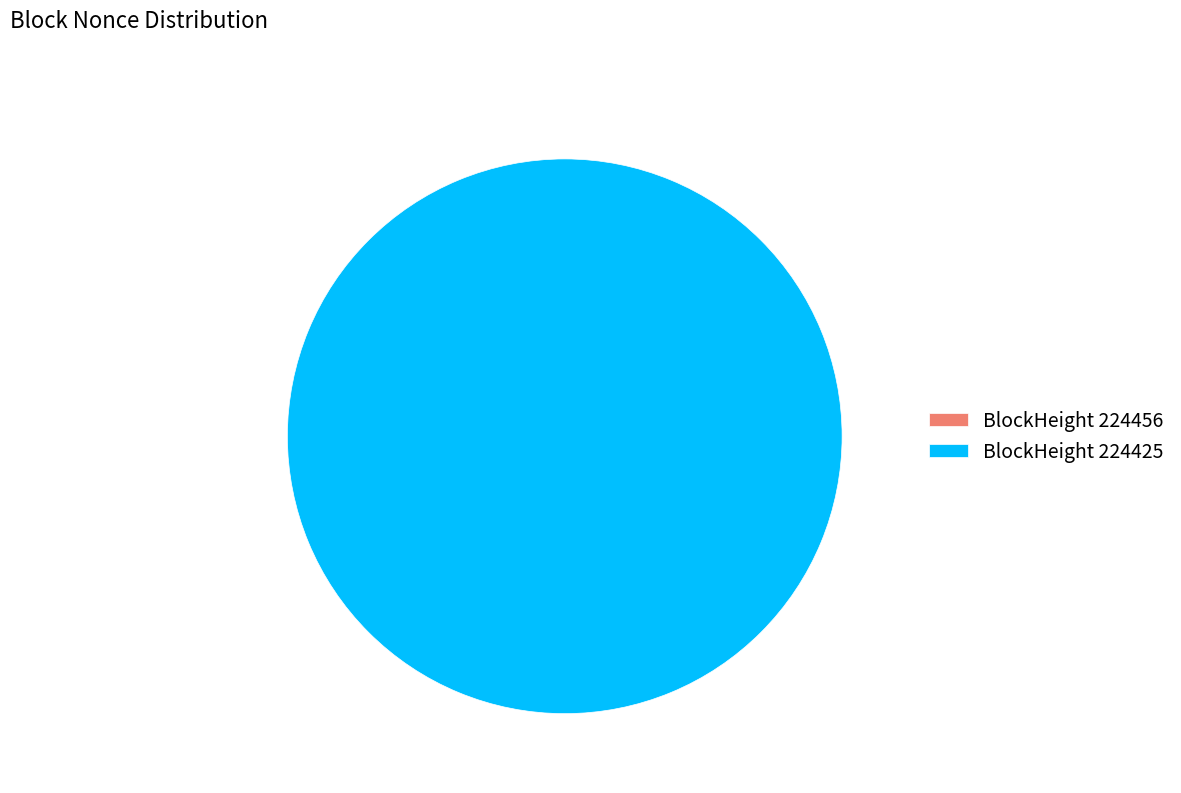

Which slice represents more than half of the pie?

224425